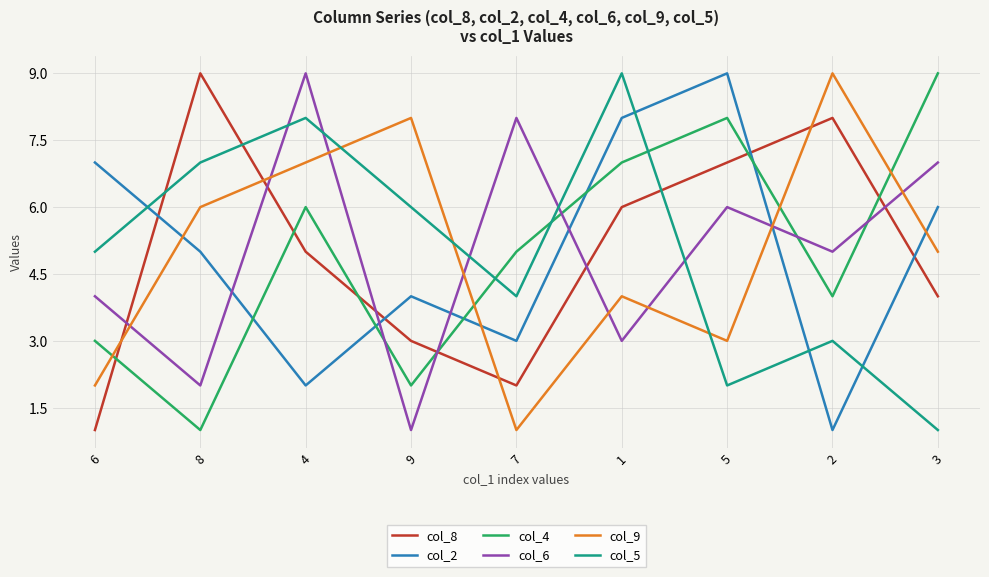

At which category does col_2 reach its first local valley?

4